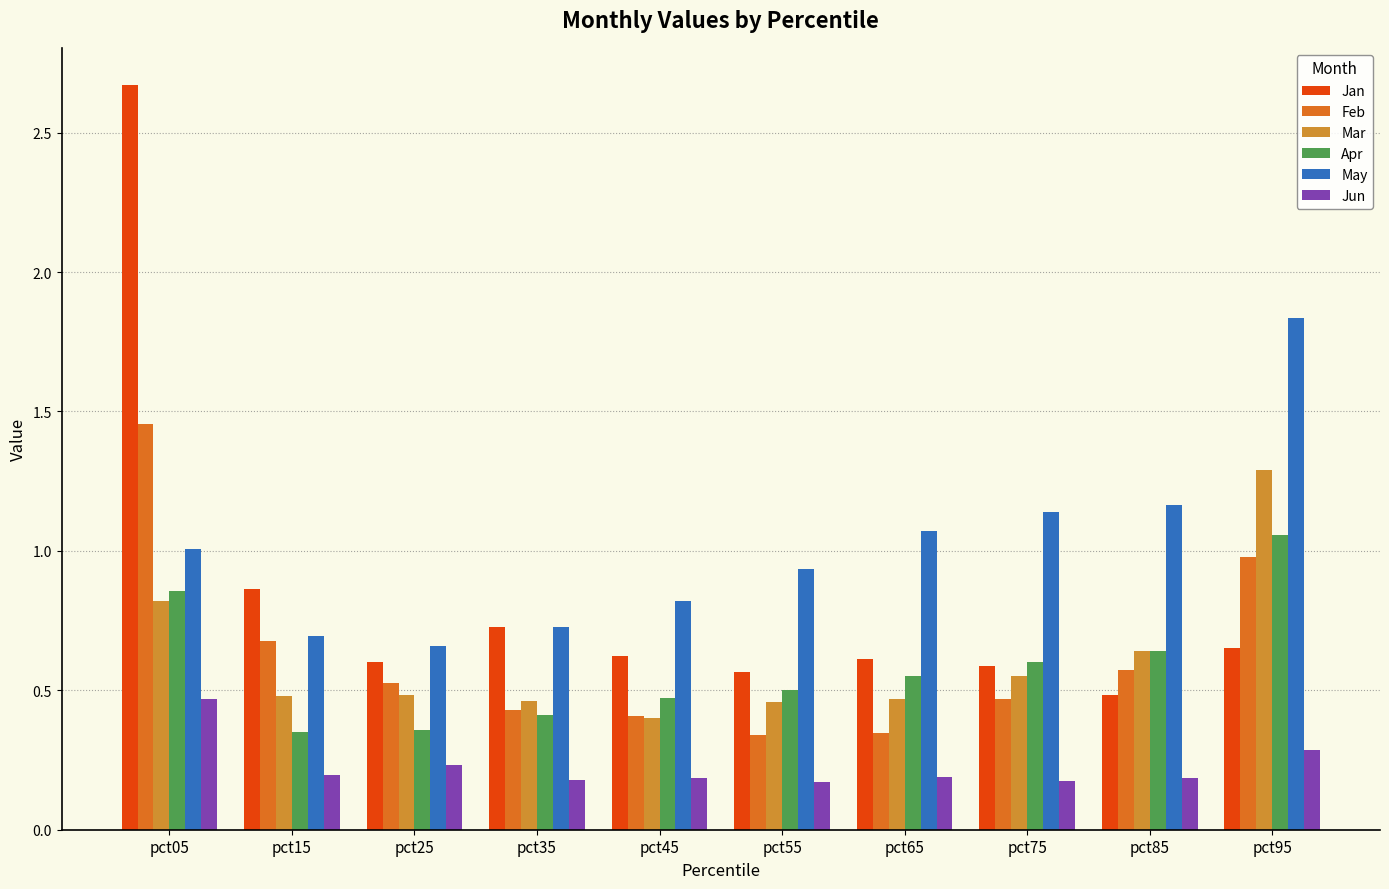

Which category has the lowest value in the Mar series?

pct45